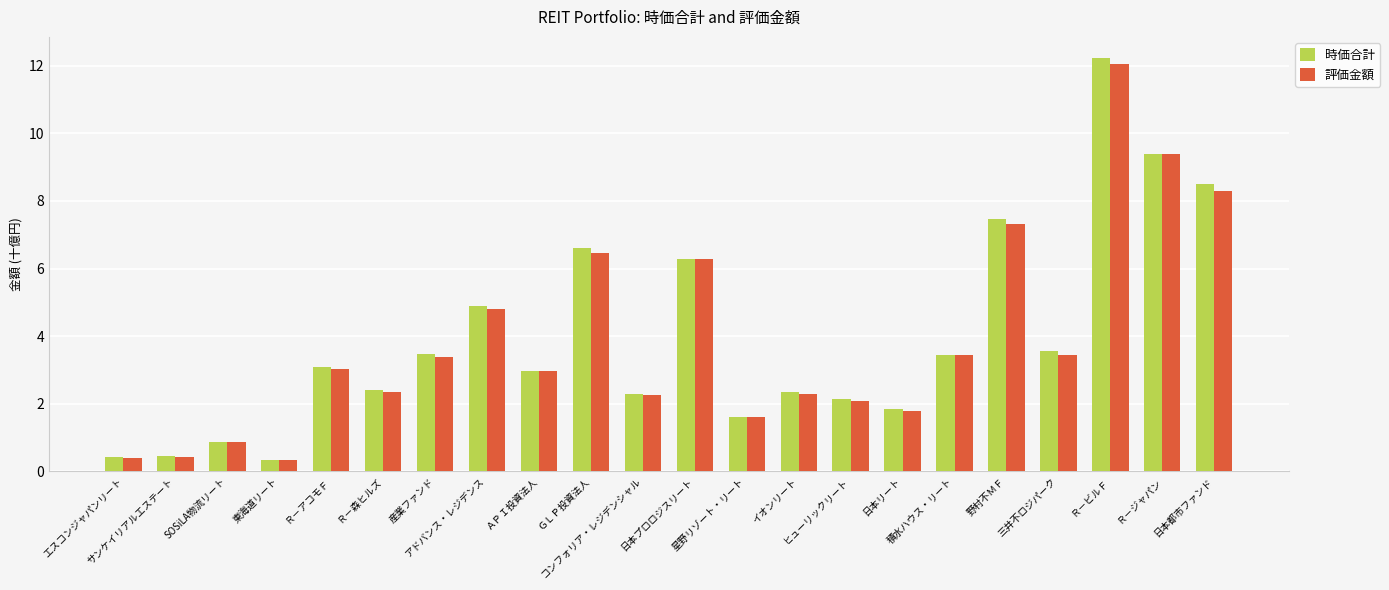

How many groups of bars are there?

22